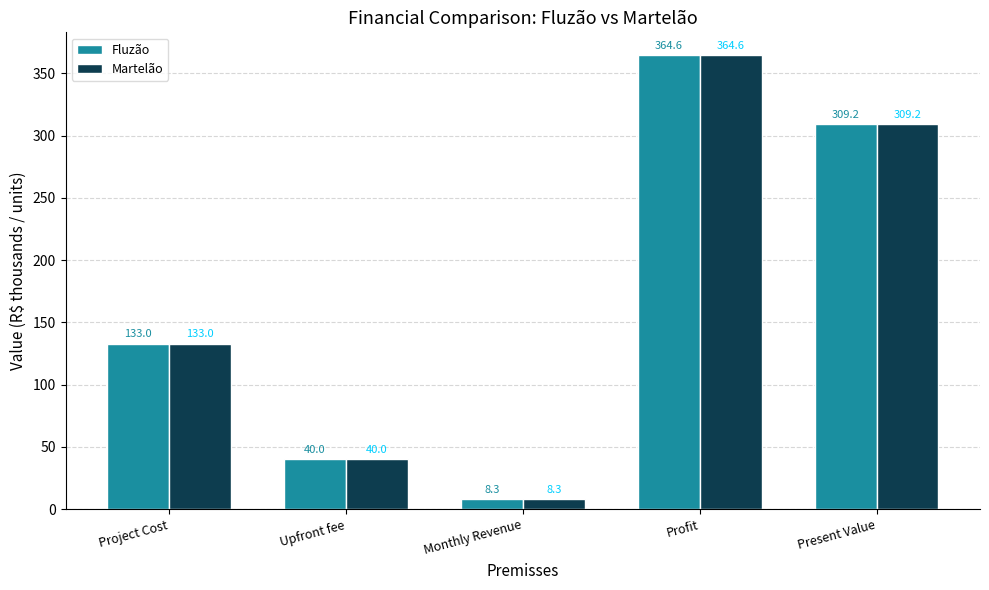

Are the bars grouped side by side (vs. stacked)?

Yes